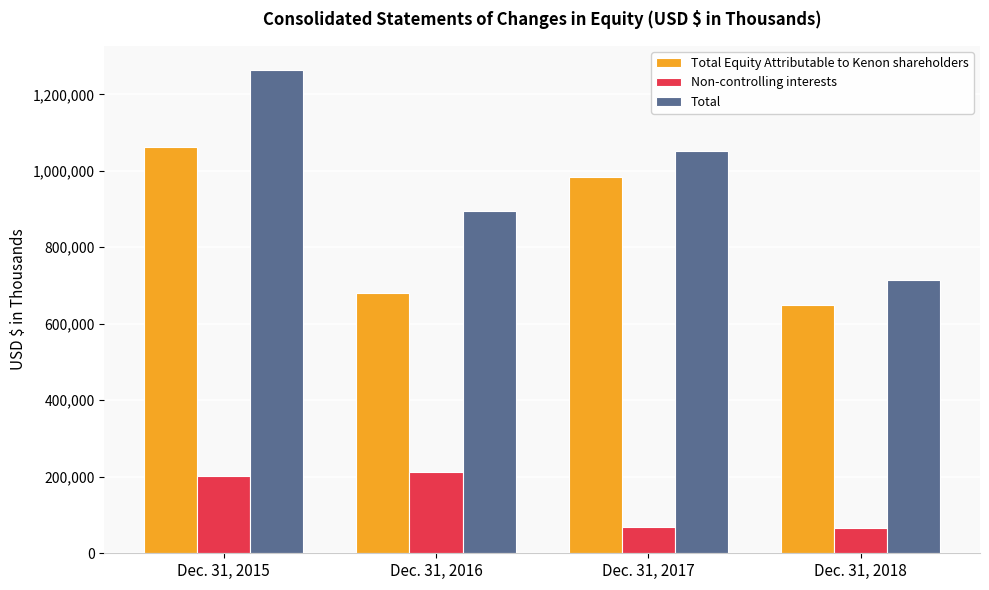

How many data points does each series have?

4